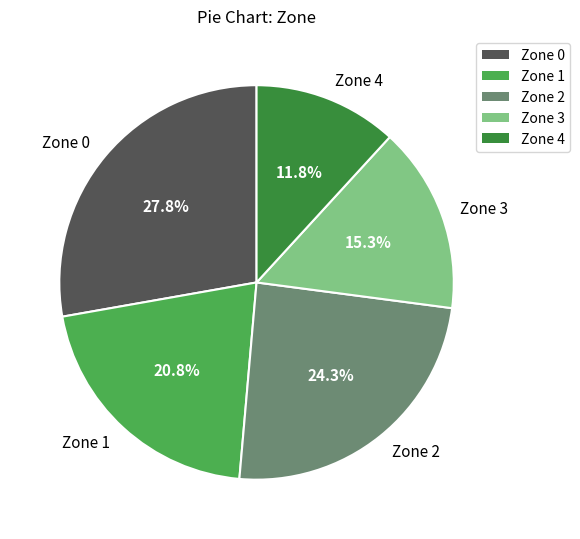

To the nearest percent, what is the difference between the largest and smallest slice percentages?

16%